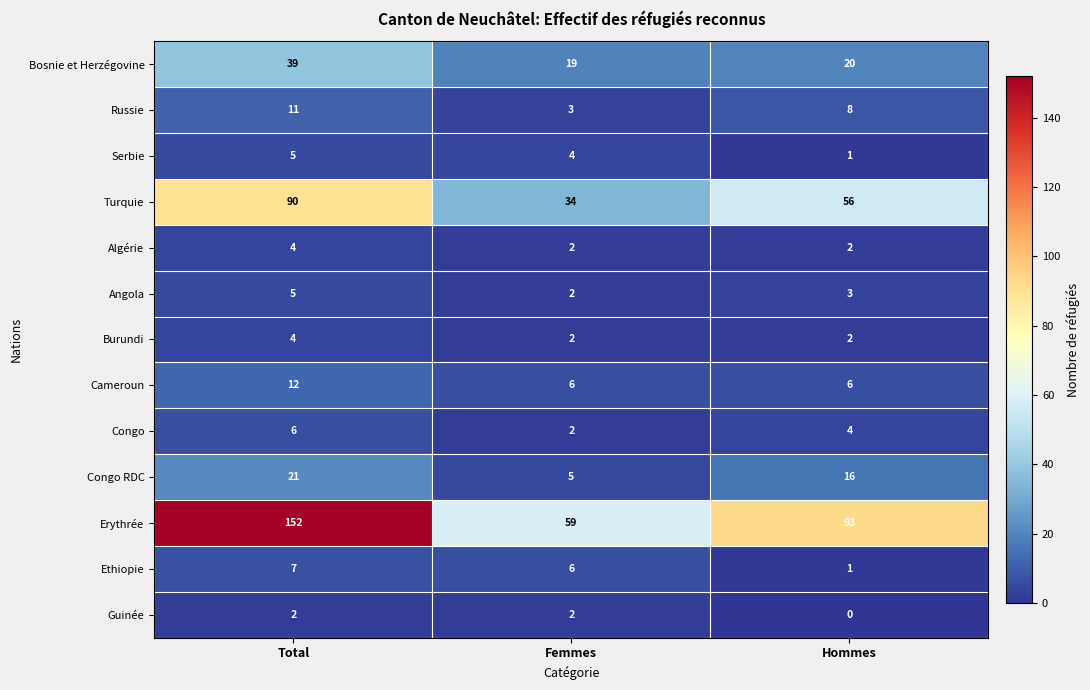

Which series has the widest spread of values?

Erythrée